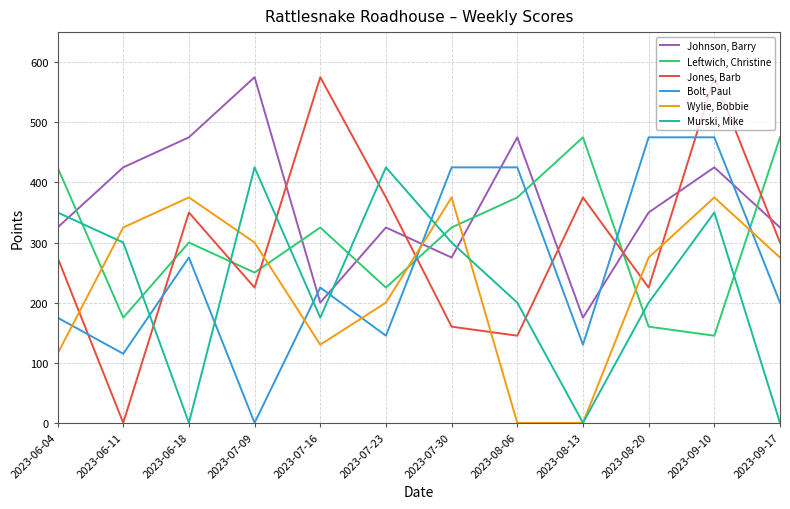

In Murski, Mike, how many points are higher than both neighbors (excluding endpoints)?

3